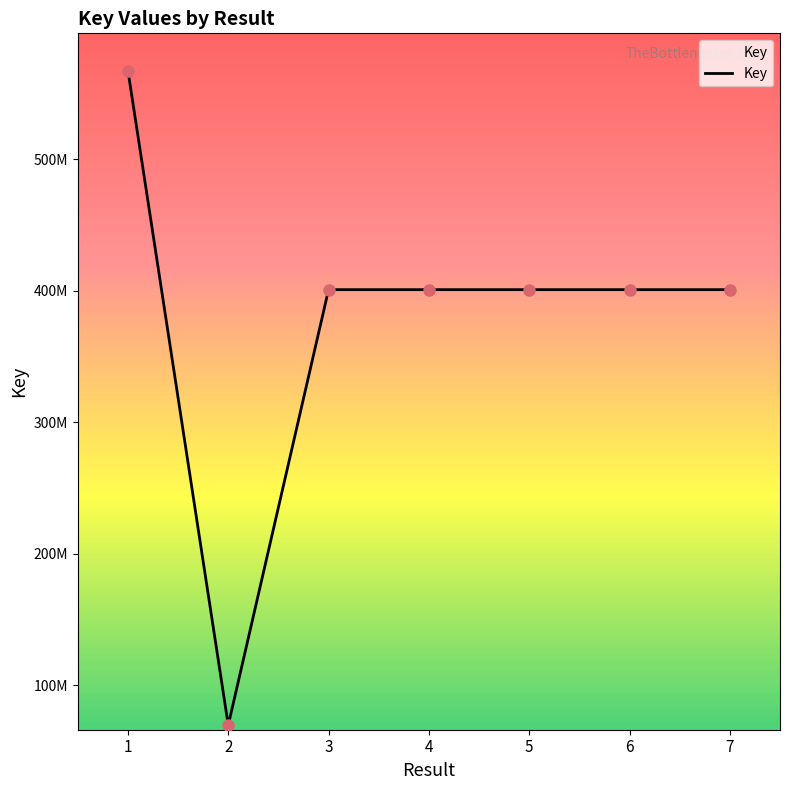

Between 3 and 5, which is larger?

5